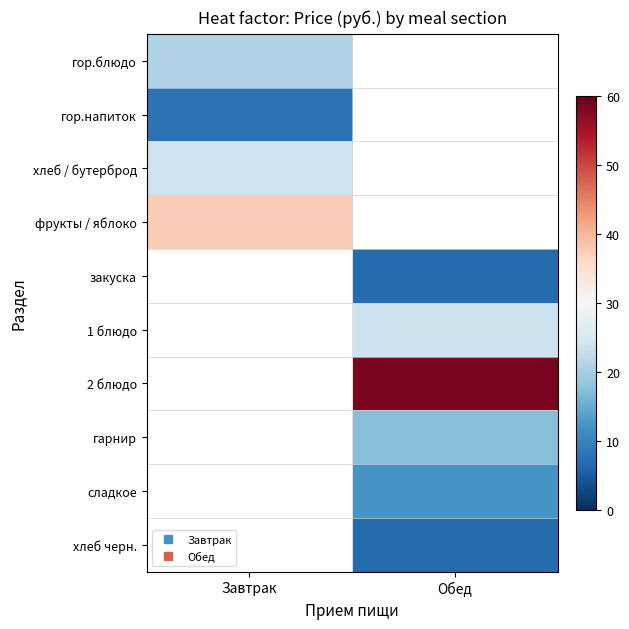

The хлеб черн. series shows 7.0 at Обед. True or false?

True